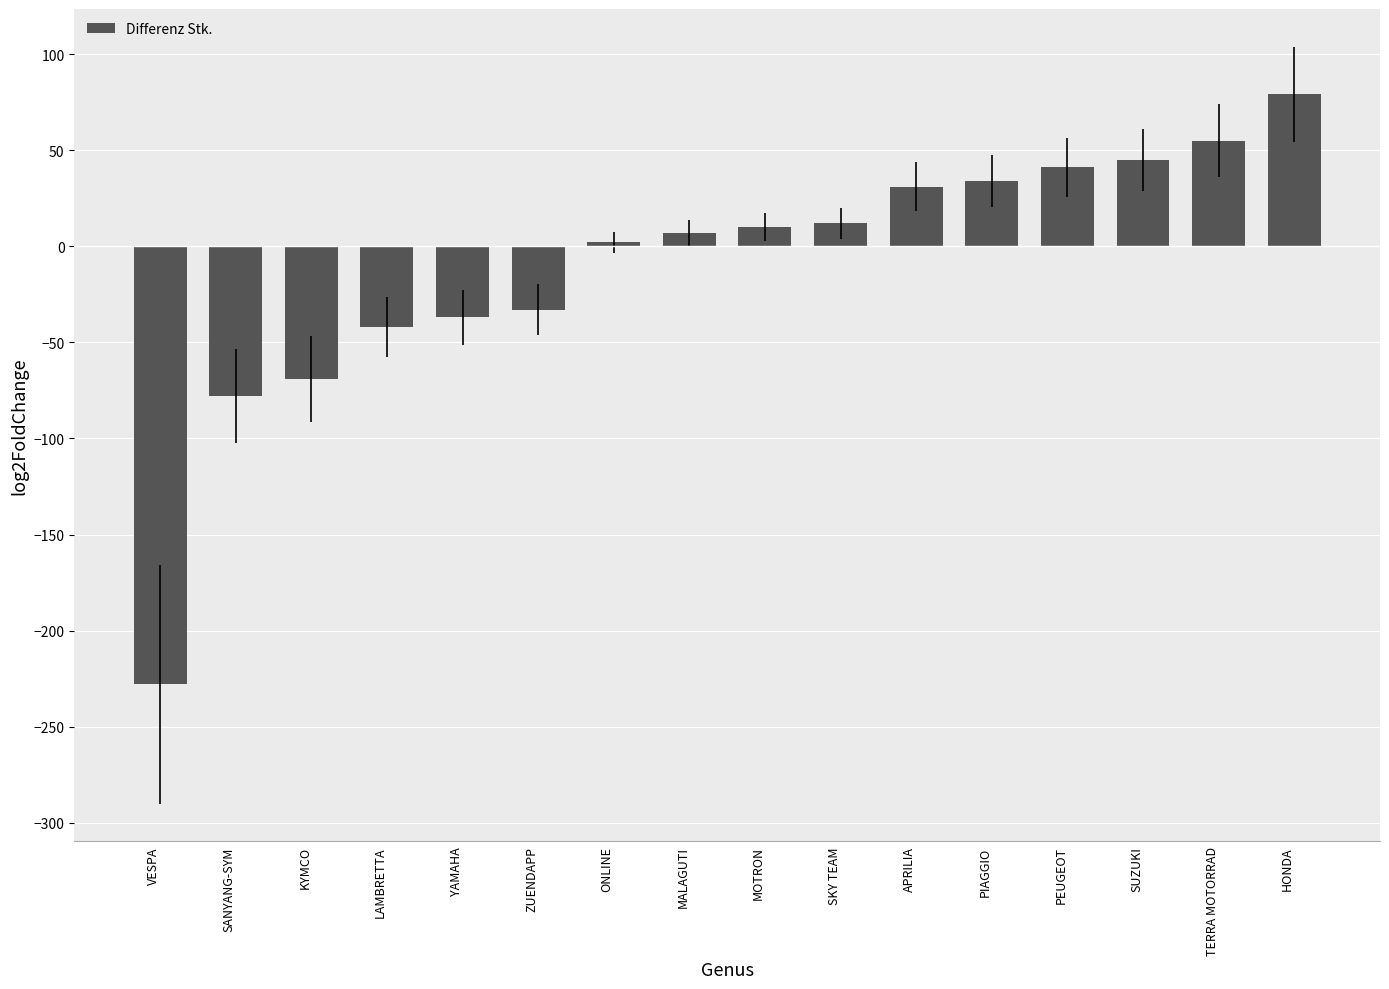

Which label corresponds to the smallest value in the chart?

VESPA